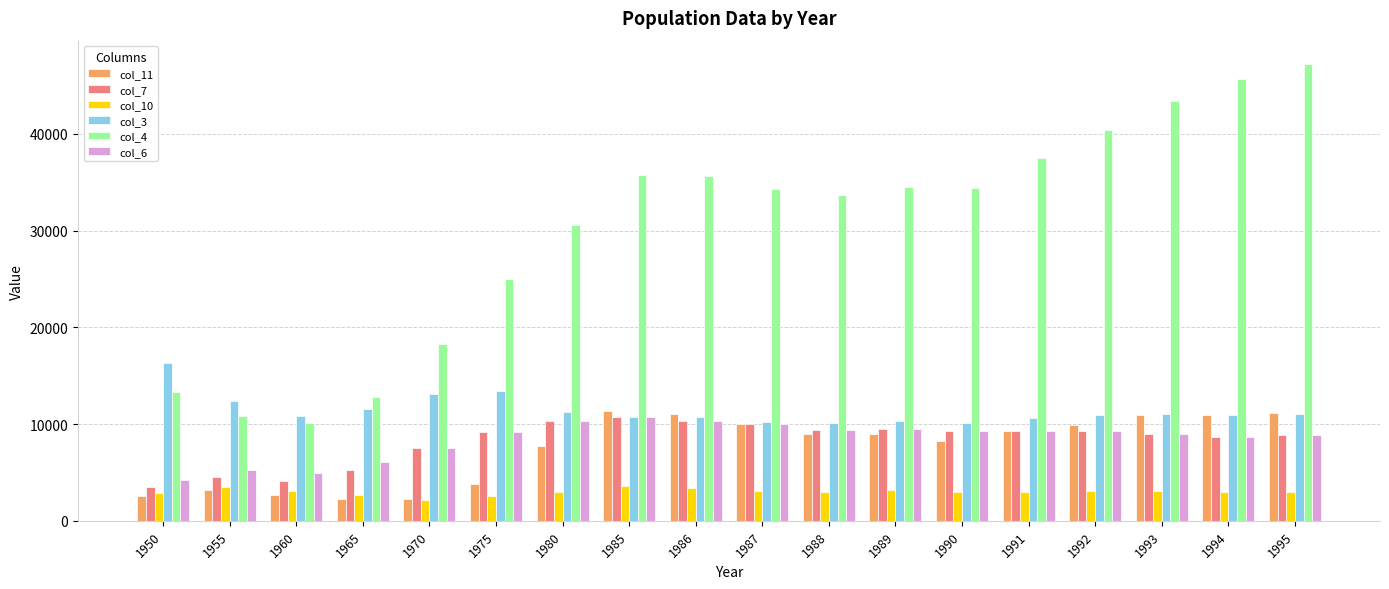

What is the sum of all col_11 values?

135282